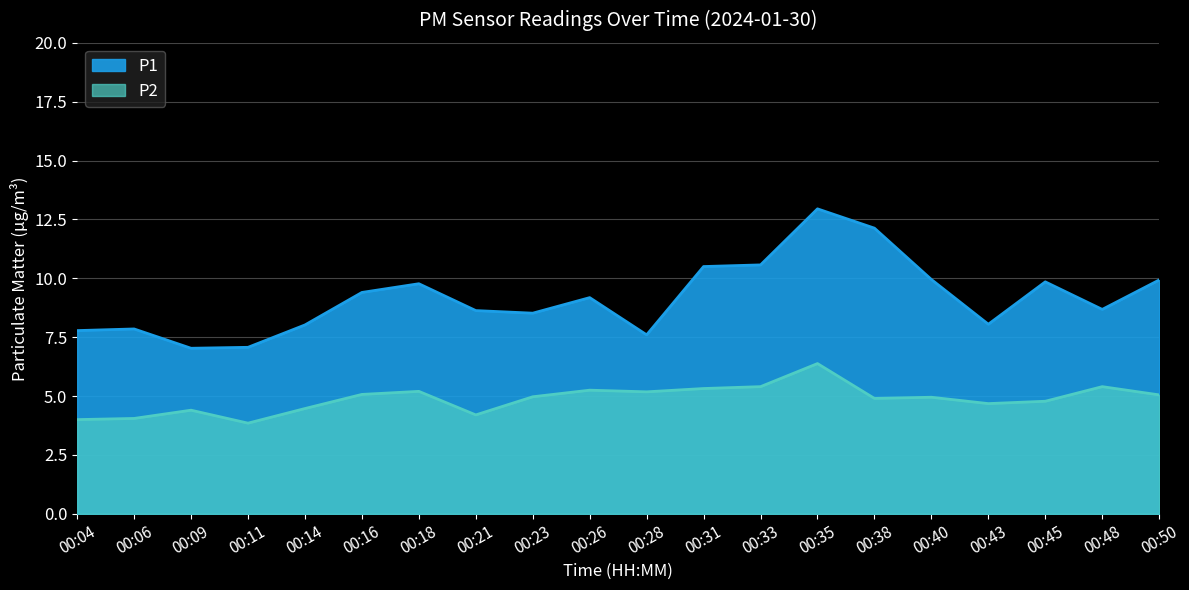

Reading left to right, list all the values displayed in this chart.

P1: 7.8	7.8	7.0	7.1	8.0	9.4	9.8	8.6	8.5	9.2	7.6	10.5	10.6	12.9	12.1	9.9	8.1	9.8	8.7	9.9
P2: 4.0	4.0	4.4	3.9	4.5	5.1	5.2	4.2	5.0	5.2	5.2	5.3	5.4	6.4	4.9	5.0	4.7	4.8	5.4	5.0